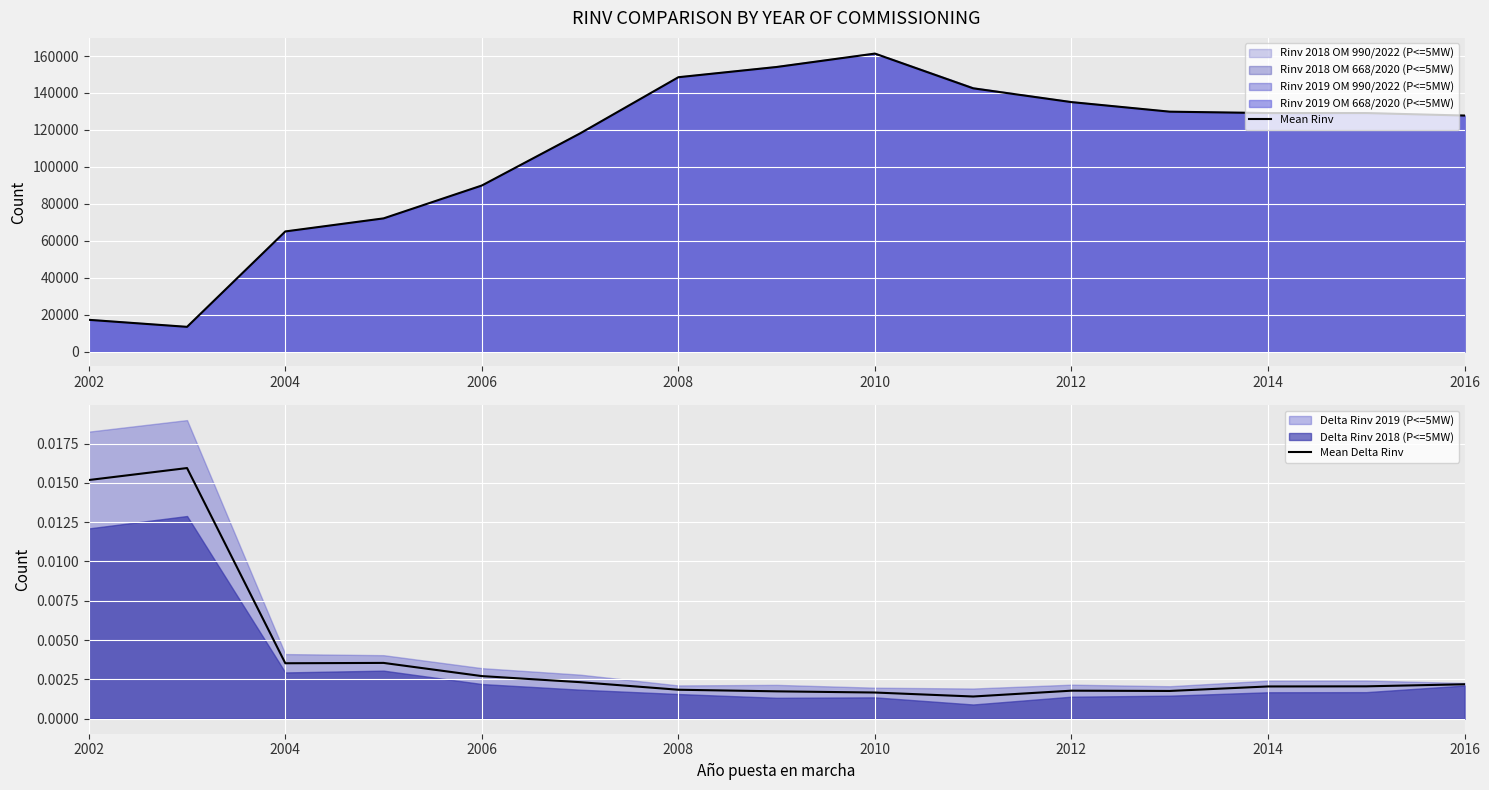

How many interior local valleys does the Mean Rinv series have?

2